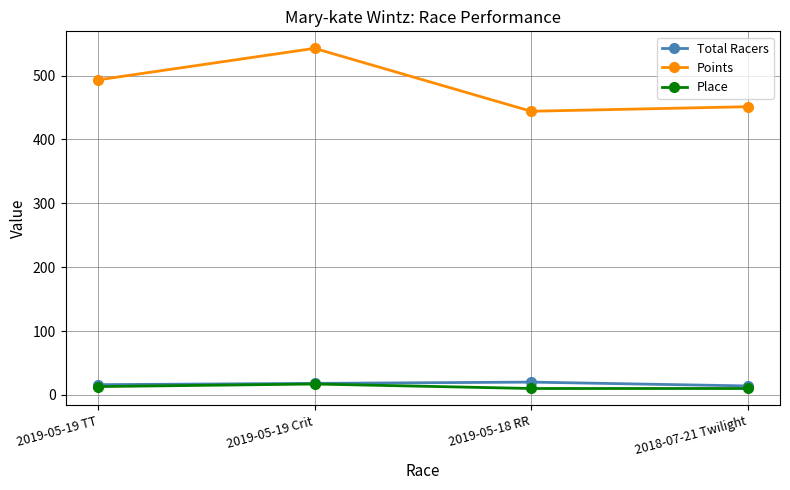

What is the value of the Place point at the 3rd from the left?

10.0